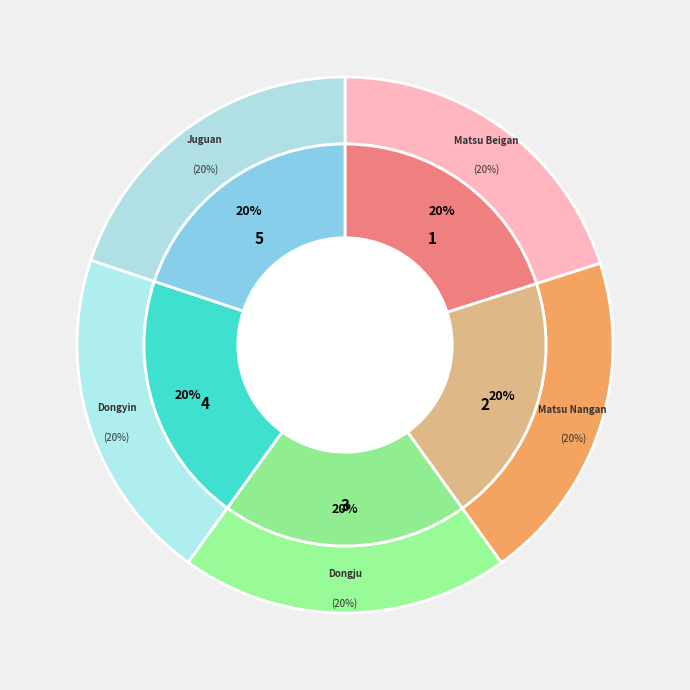

What is the ratio of the value at Dongju Heliport to the value at Matsu Beigan Airport?

1.0